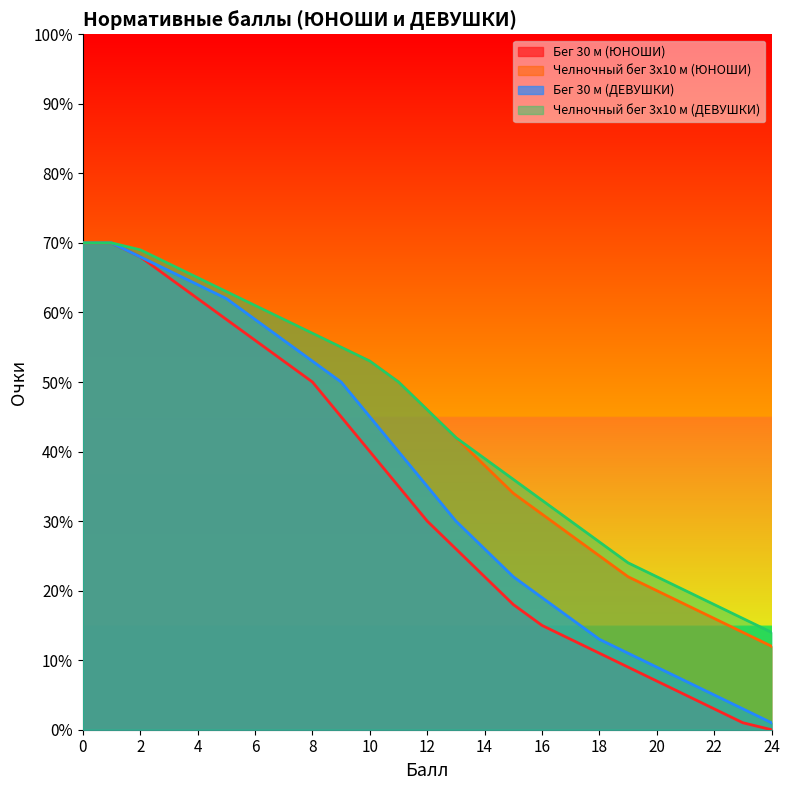

True or false: Бег 30 м (ЮНОШИ) has more than 0 points higher than both neighbors.

False